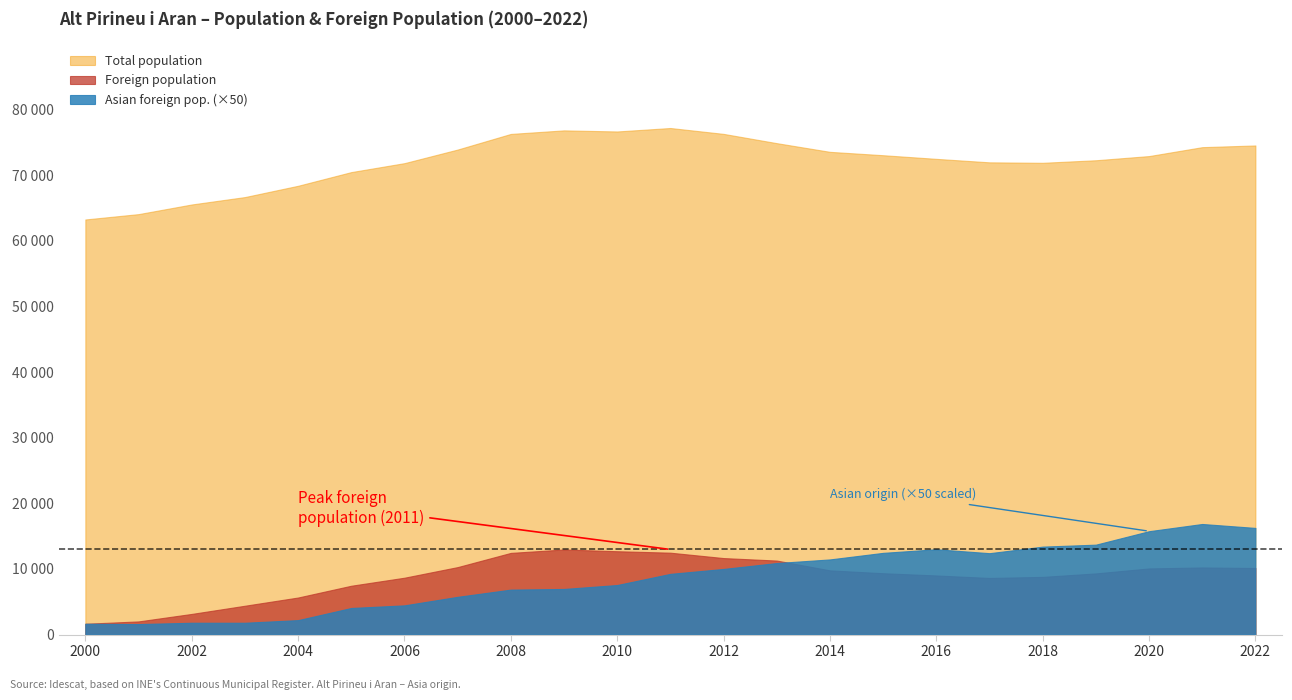

In Foreign population, how many points are lower than both neighbors (excluding endpoints)?

1